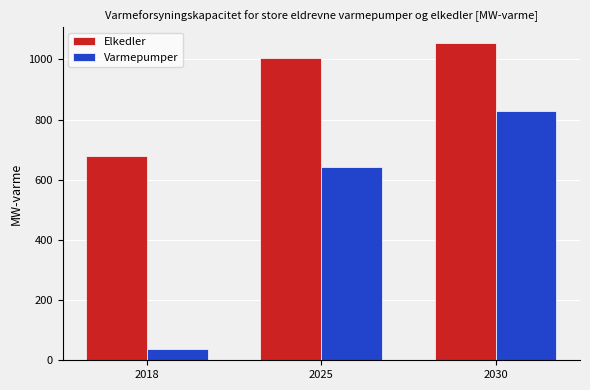

Is it true that Elkedler equals 678 at 2018?

True